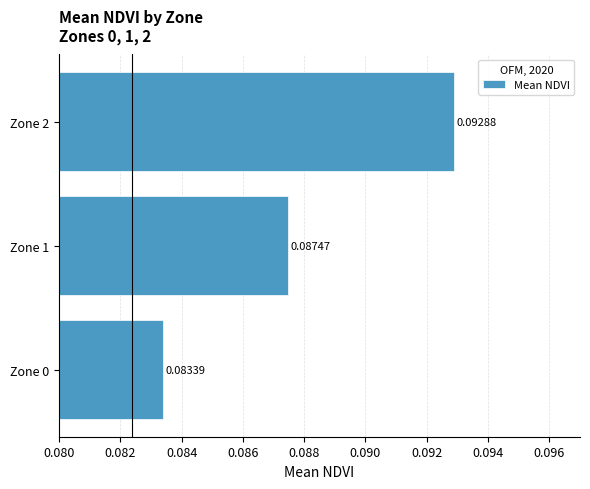

List the labels in order of value, smallest first.

Zone 0, Zone 1, Zone 2